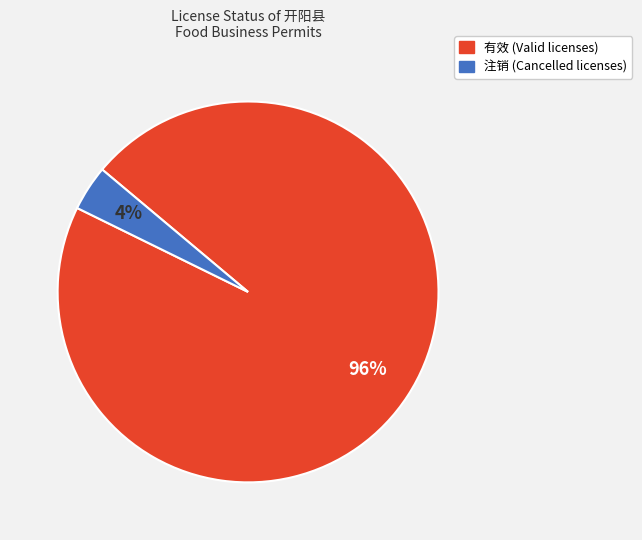

Between 注销 and 有效, which is larger?

有效